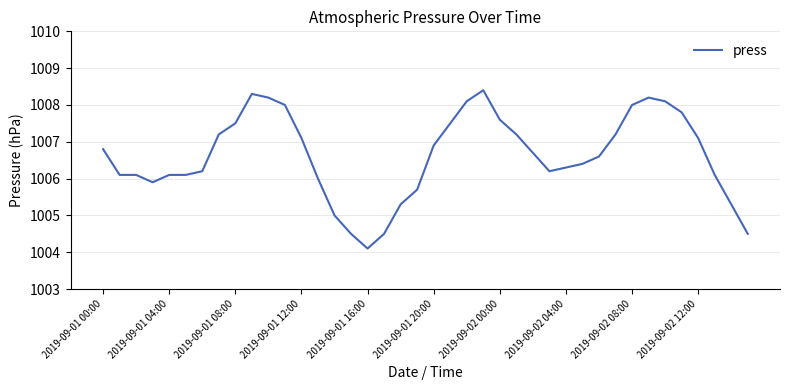

Reading left to right, transcribe all the data shown in this chart.

1006.8	1006.1	1006.1	1005.9	1006.1	1006.1	1006.2	1007.2	1007.5	1008.3	1008.2	1008.0	1007.1	1006.0	1005.0	1004.5	1004.1	1004.5	1005.3	1005.7	1006.9	1007.5	1008.1	1008.4	1007.6	1007.2	1006.7	1006.2	1006.3	1006.4	1006.6	1007.2	1008.0	1008.2	1008.1	1007.8	1007.1	1006.1	1005.3	1004.5